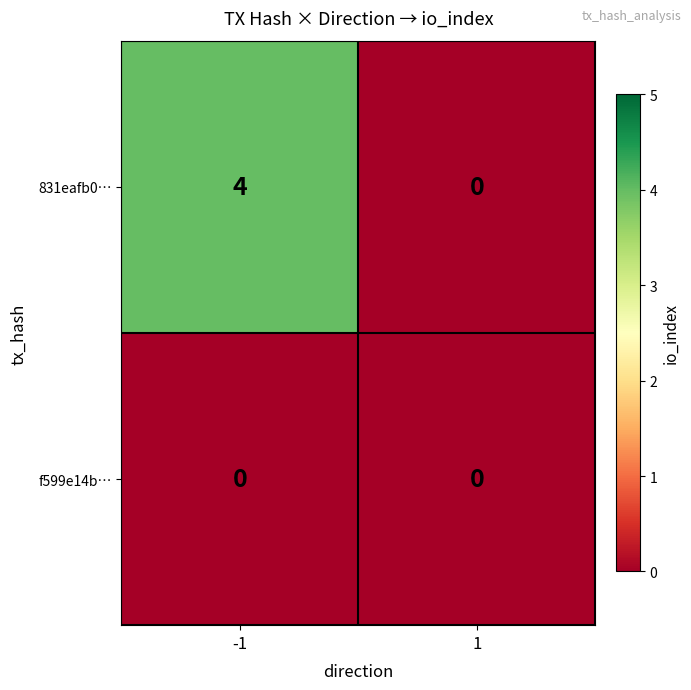

Reading right to left, transcribe all the data shown in this chart.

831eafb0…: 1=0	-1=4
f599e14b…: 1=0	-1=0